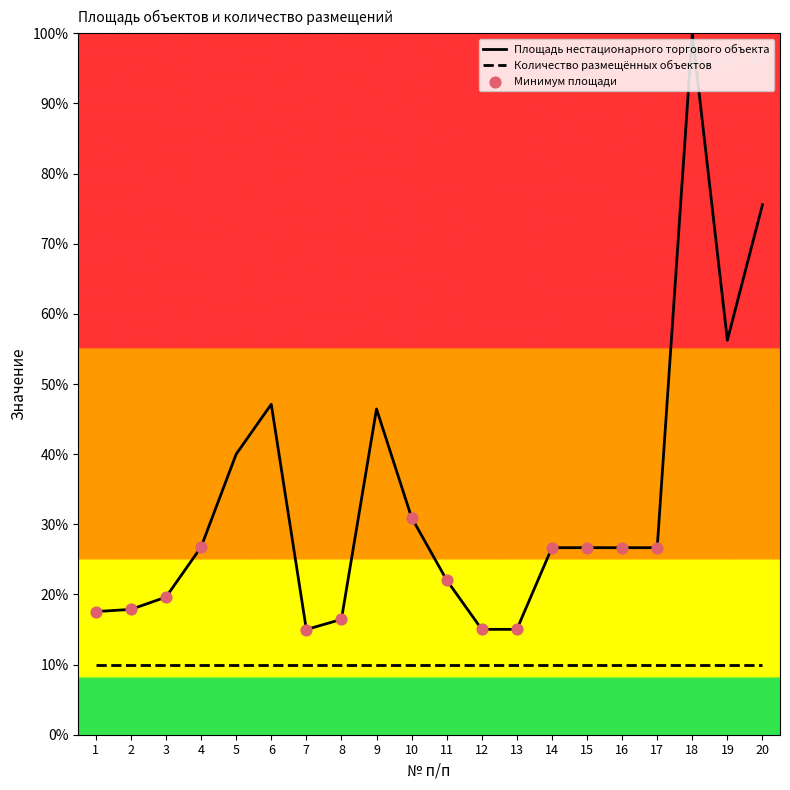

Which has a higher value, 6 or 11?

6